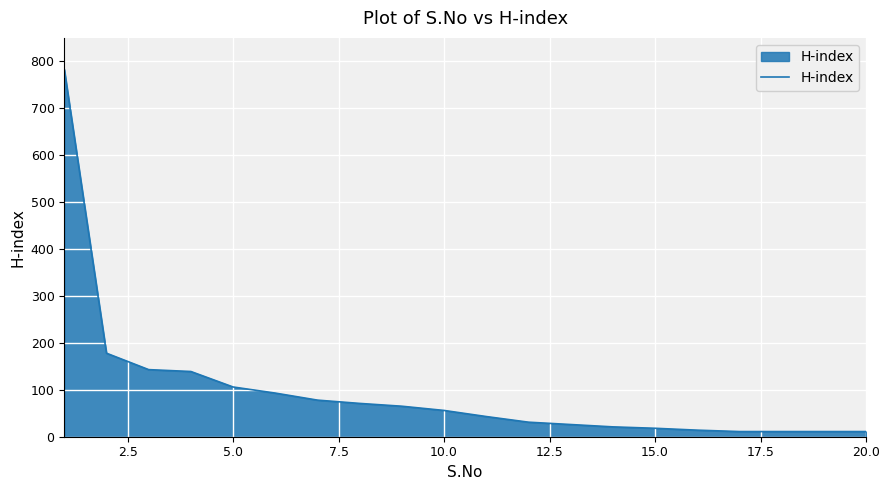

What is the maximum value shown in the chart?

783